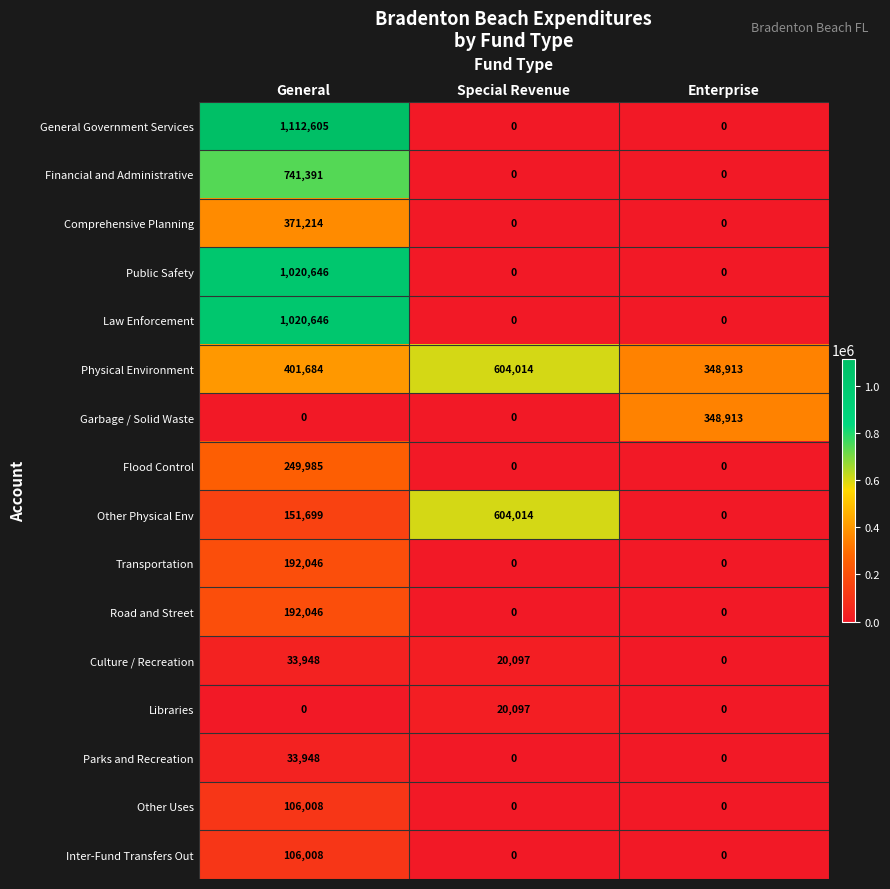

Which label corresponds to the largest value in the chart?

General